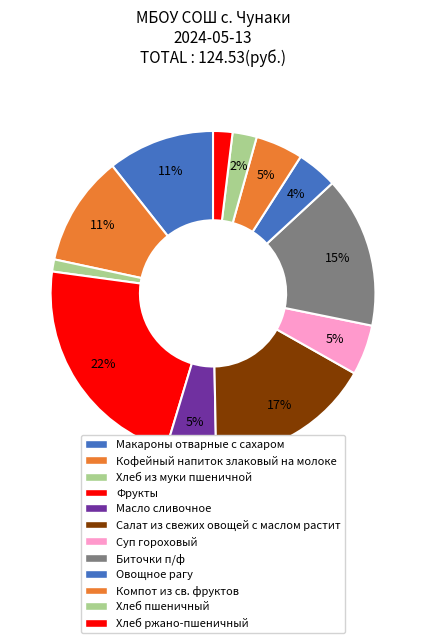

What percentage do Салат из свежих овощей с маслом растит and Хлеб пшеничный together represent?

18.9%